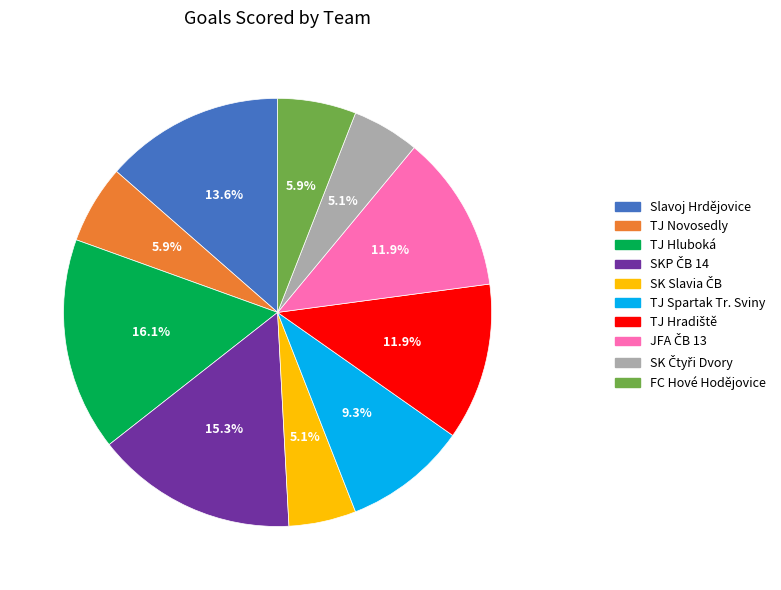

True or false: TJ Spartak Tr. Sviny accounts for 9% of the total.

True